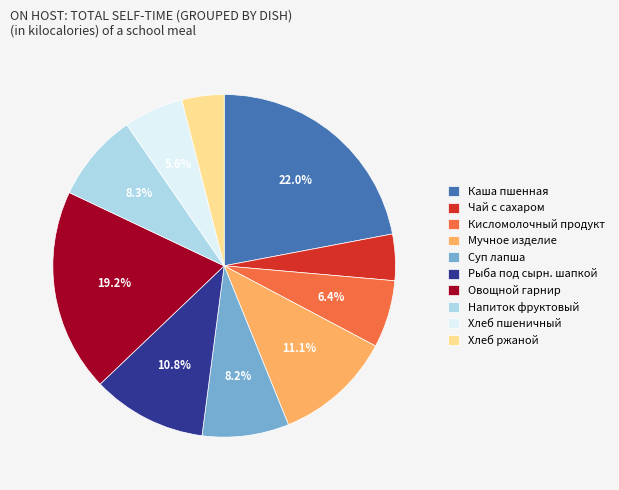

Is Каша пшенная the majority of the pie?

No